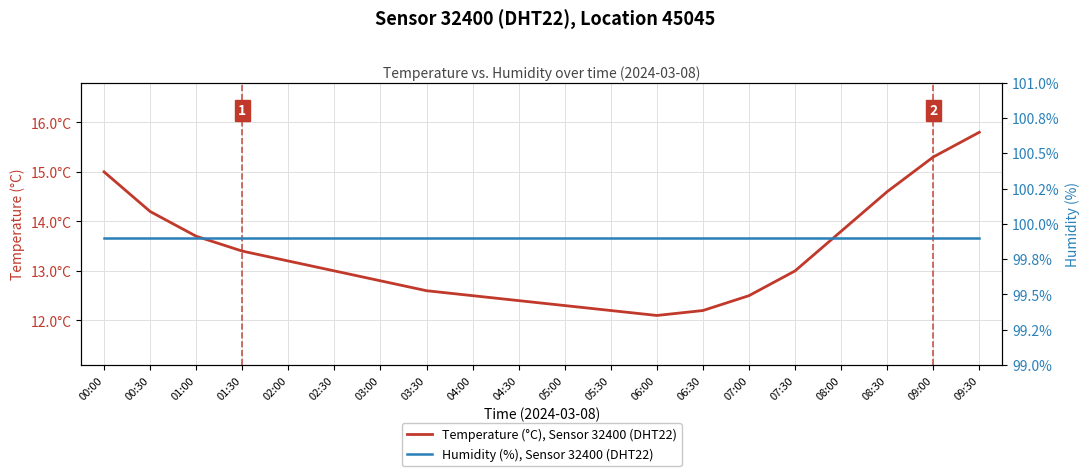

What position from the left is 03:30?

8